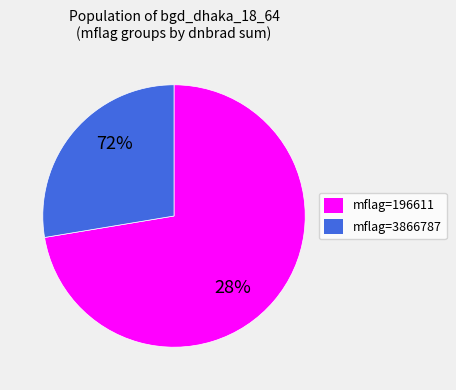

Rank the categories by value from highest to lowest.

3866787, 196611